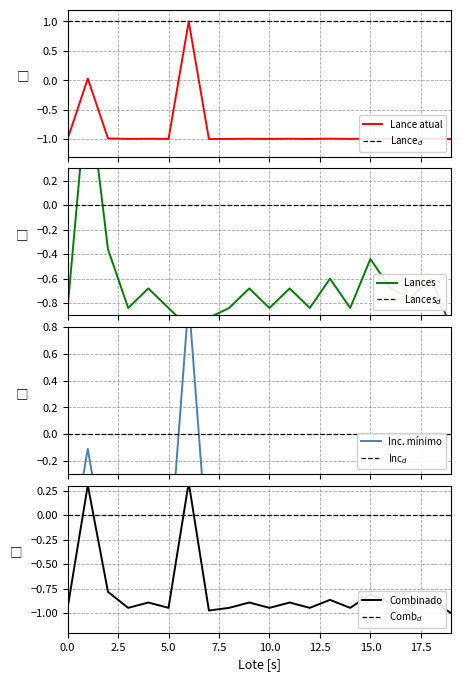

At how many categories does at least one series exceed 0?

2